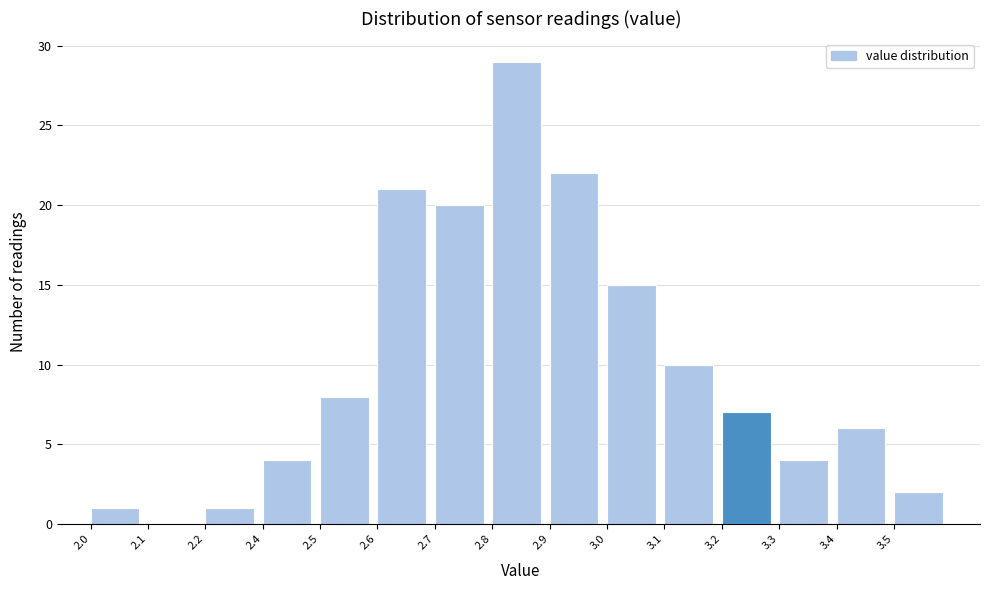

Reading left to right, transcribe all the data shown in this chart.

2.0=1	2.1=0	2.2=1	2.4=4	2.5=8	2.6=21	2.7=20	2.8=29	2.9=22	3.0=15	3.1=10	3.2=7	3.3=4	3.4=6	3.5=2